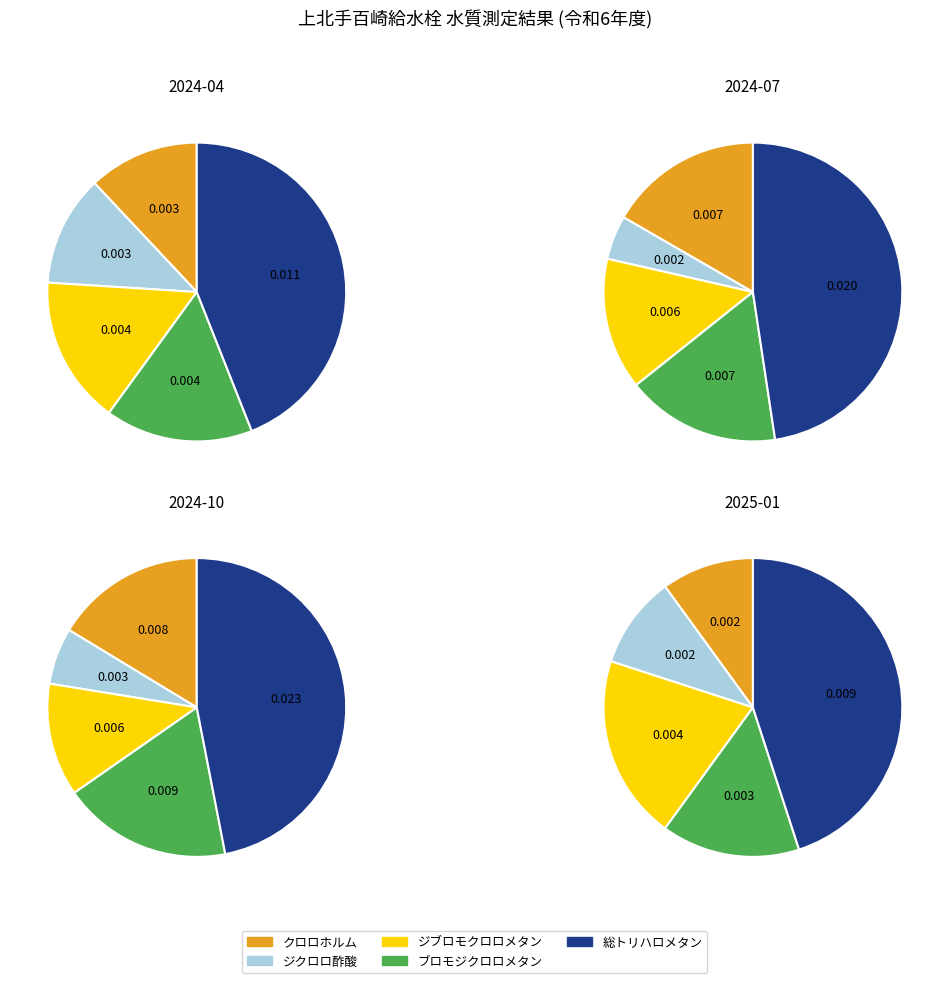

Which slice is the smallest?

2025-01